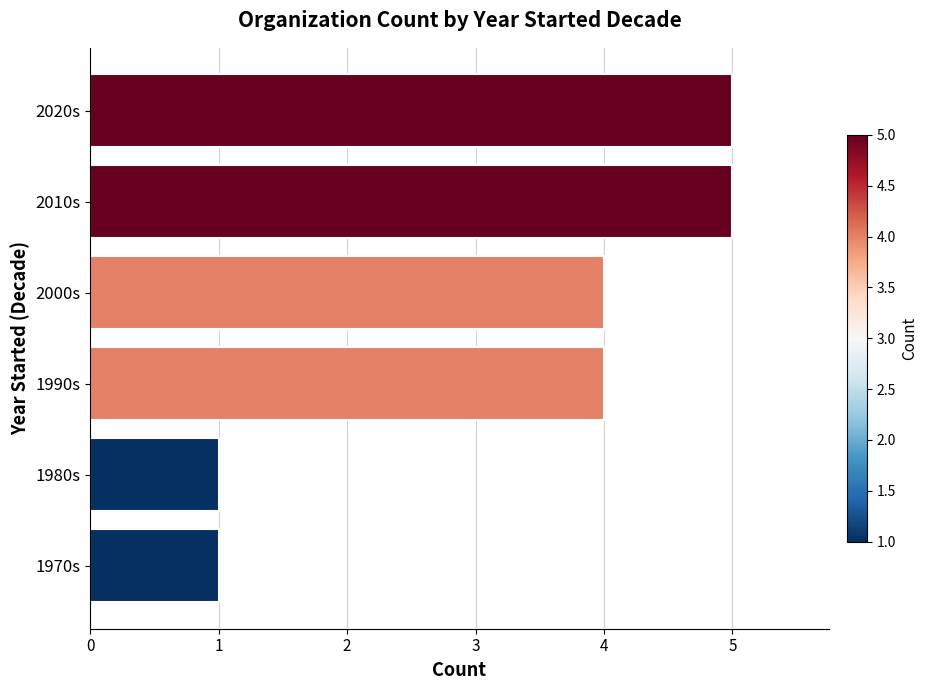

Is it true that the value at 2010s is 5?

True